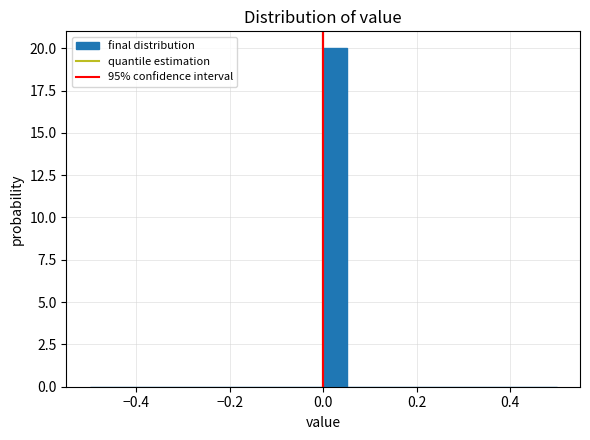

Around what value on the x-axis is the tallest bar? Give the approximate position of its centre, as read against the axis.

0.02